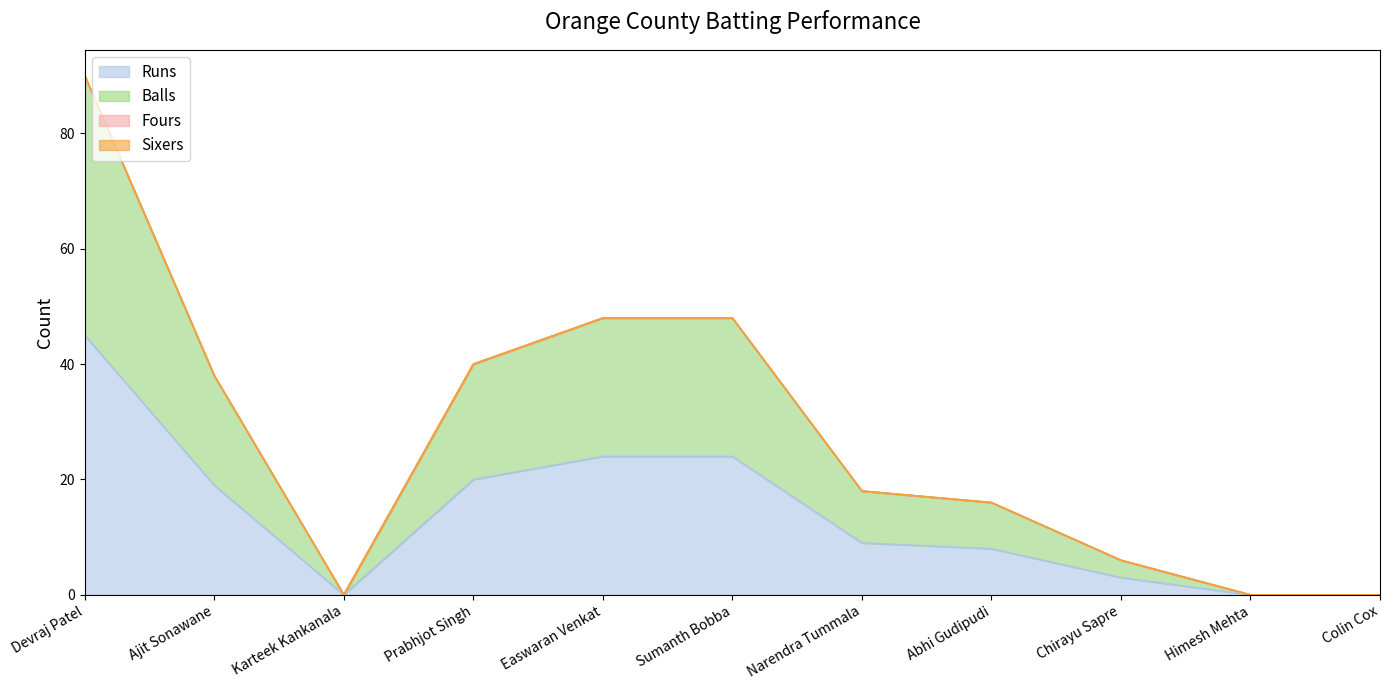

What is the spread (max minus min) of values at Ajit Sonawane?

19